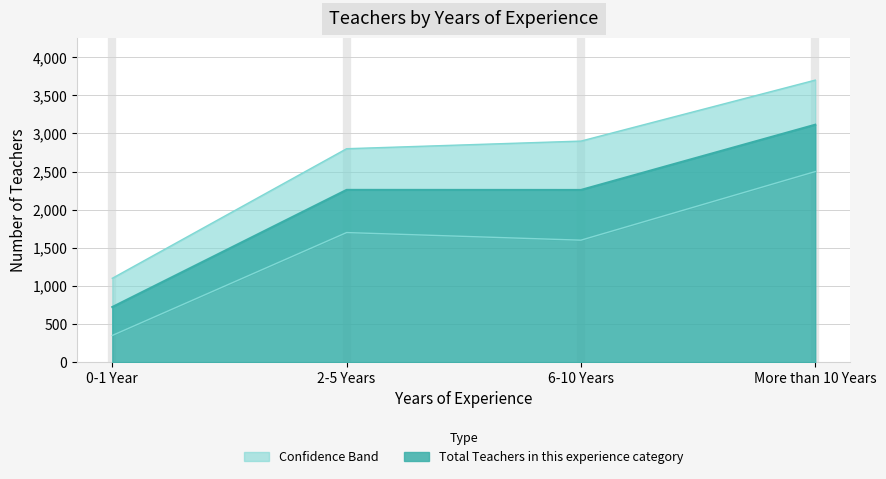

At which category does the data reach its first local valley?

6-10 Years